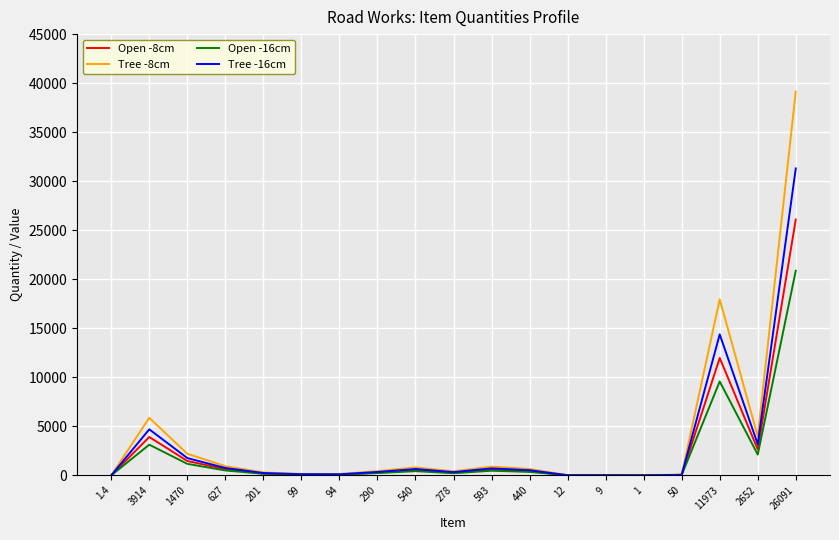

What is the highest value of the Tree -8cm series?

39136.0